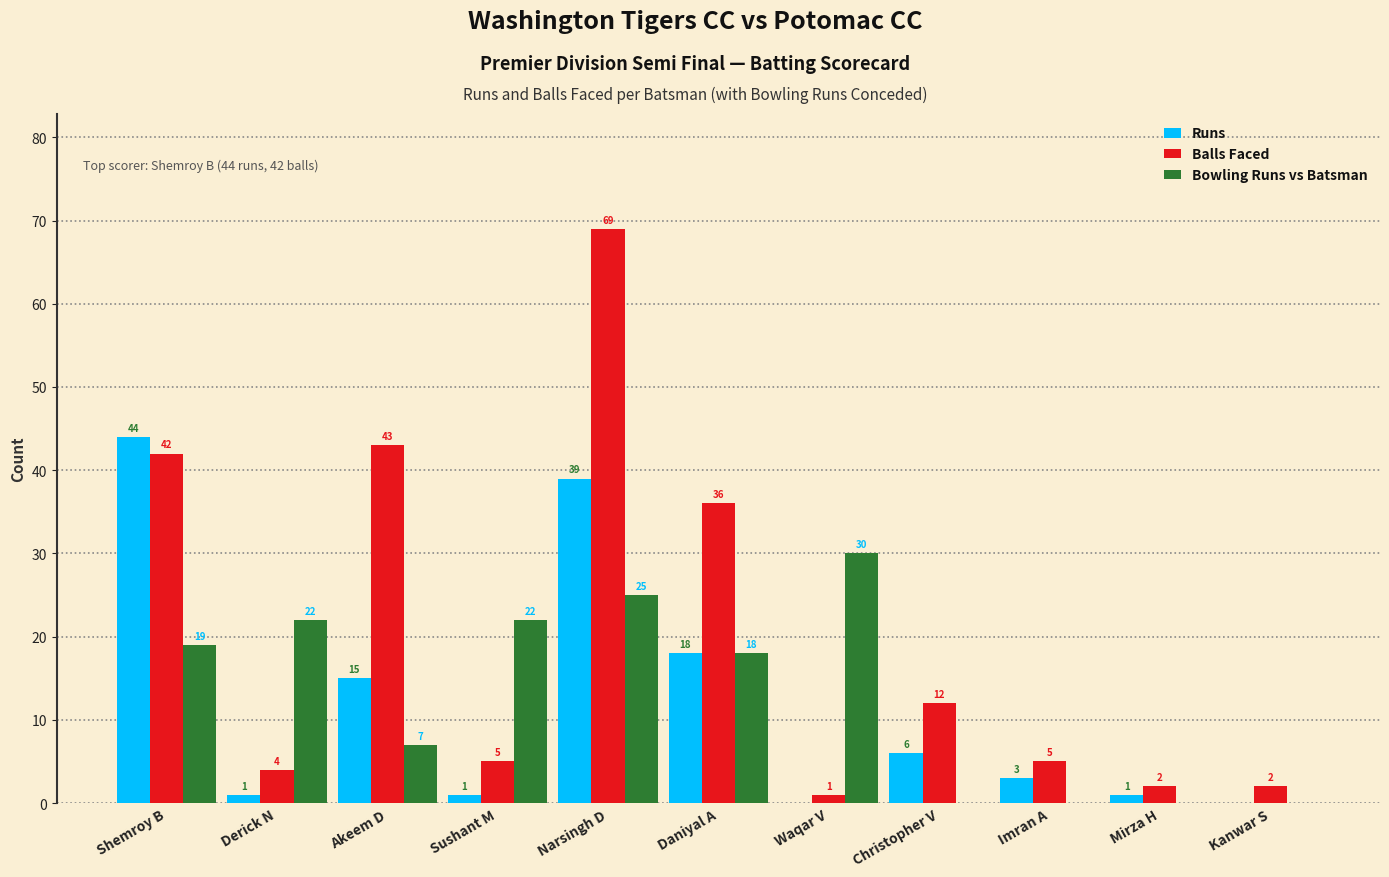

How many categories are shown in the chart?

11